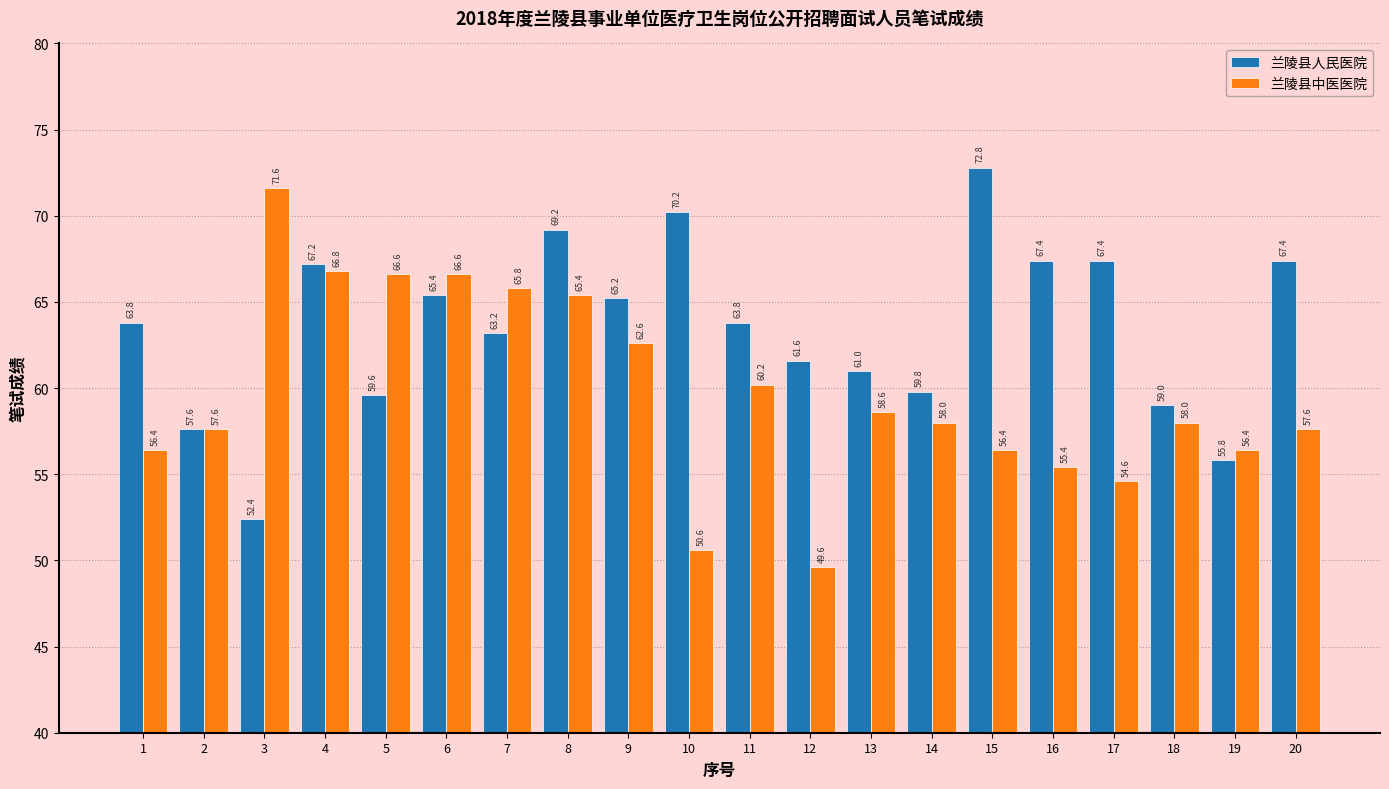

What is the highest value of the 兰陵县人民医院 series?

72.8